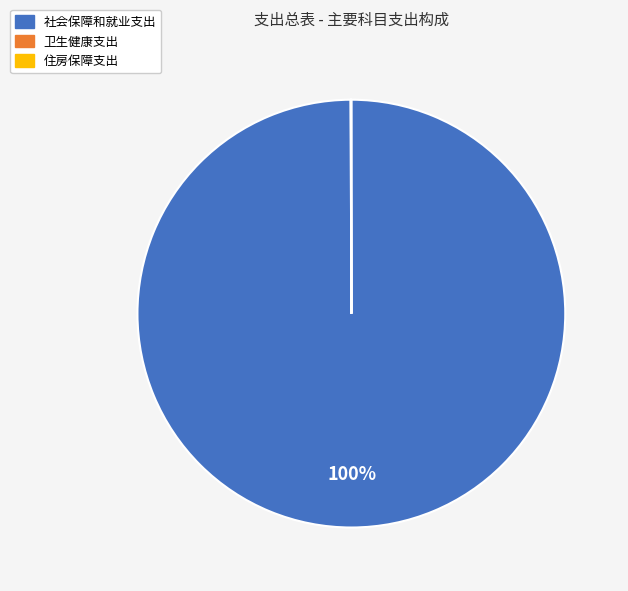

What percentage is the 社会保障和就业支出 slice, to the nearest percent?

100%